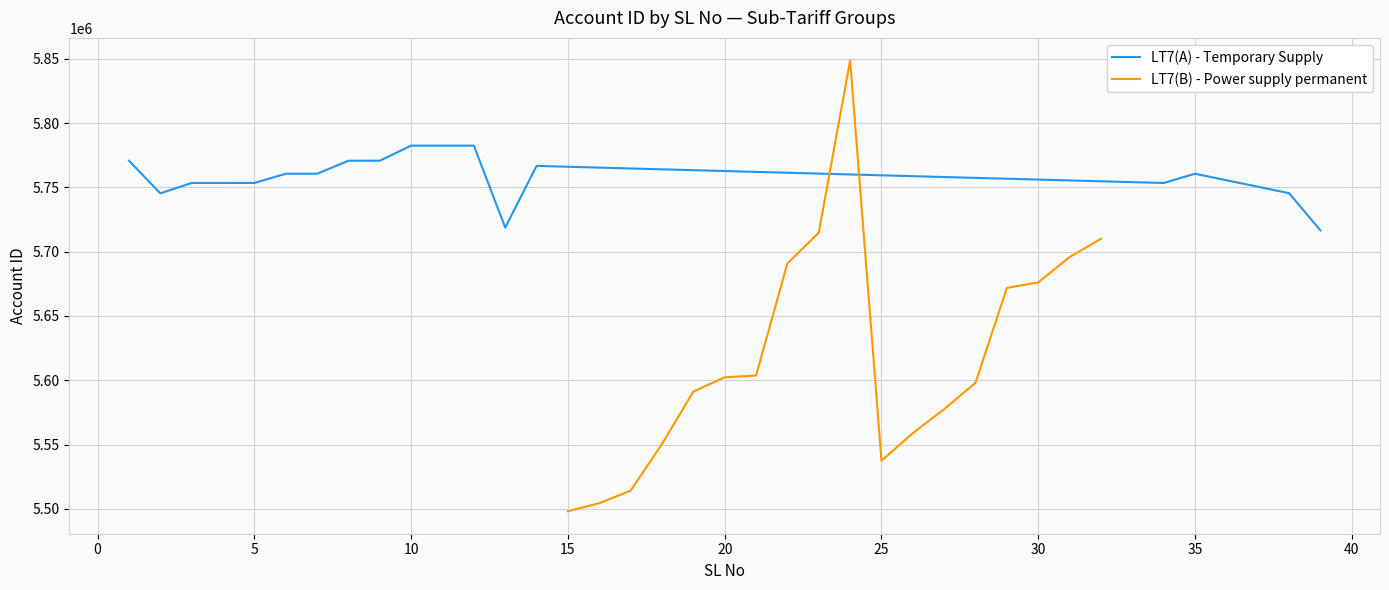

Which series has the largest total across all categories?

LT7(A) - Temporary Supply